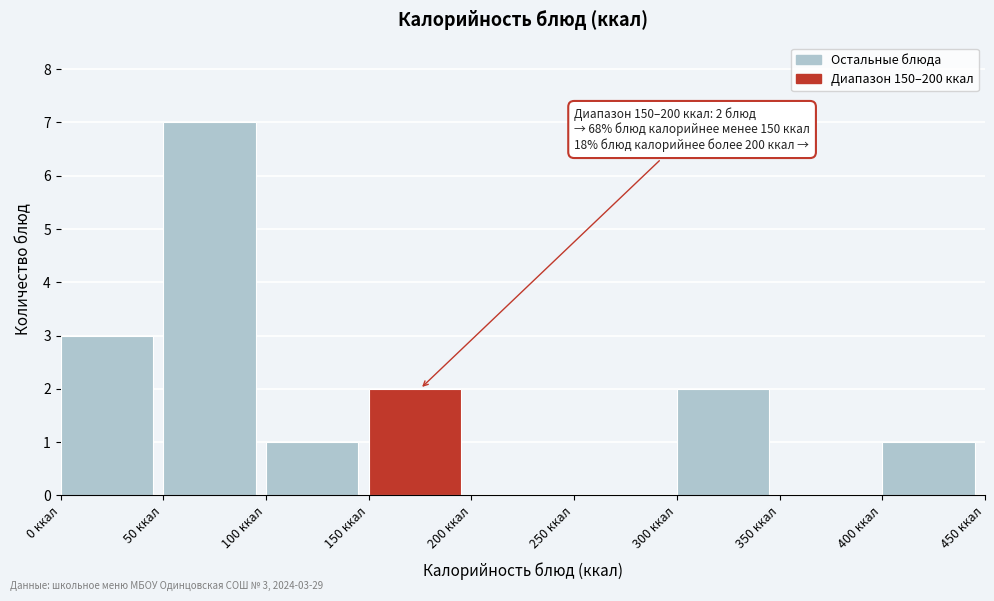

Which range on the x-axis has the tallest bar?

50 to 100